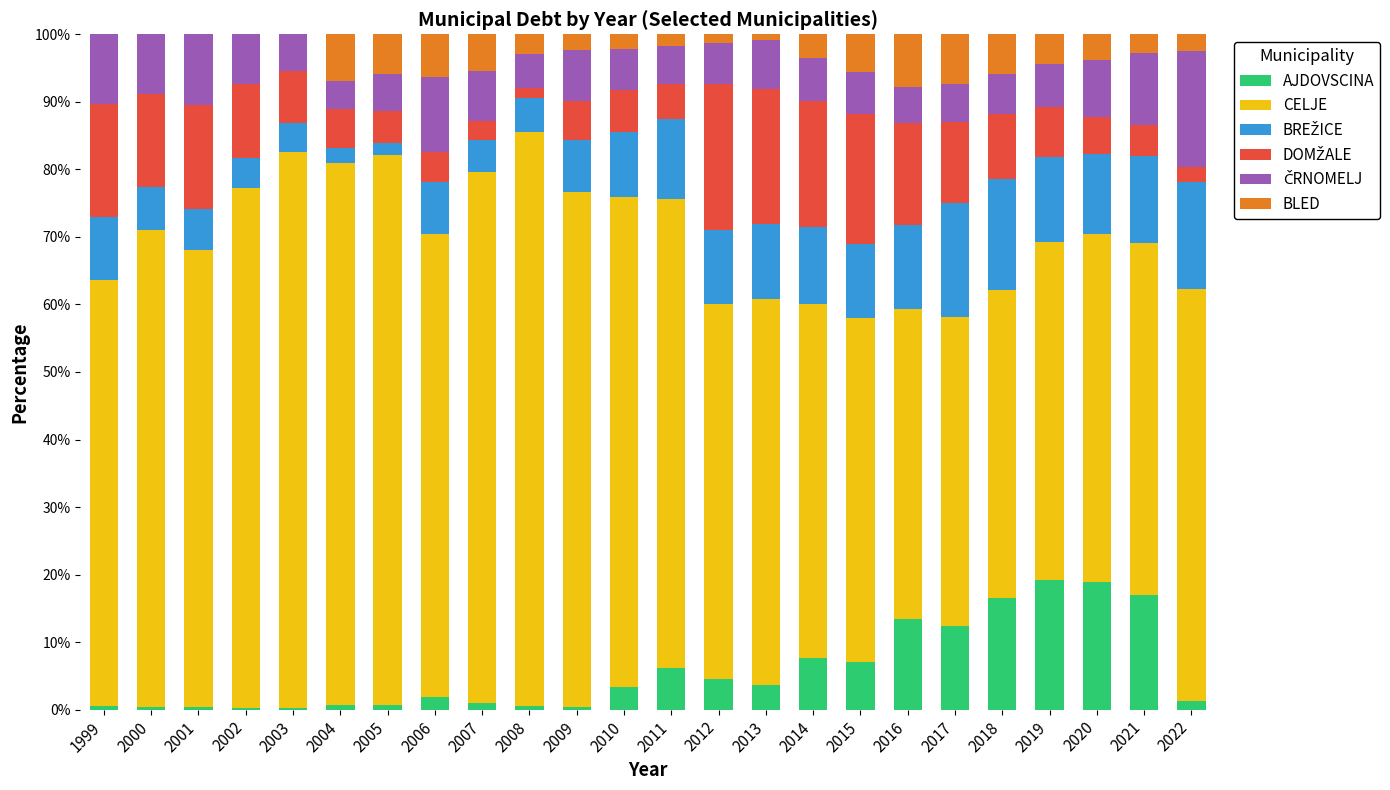

What is the highest value of the AJDOVSCINA series?

19.2